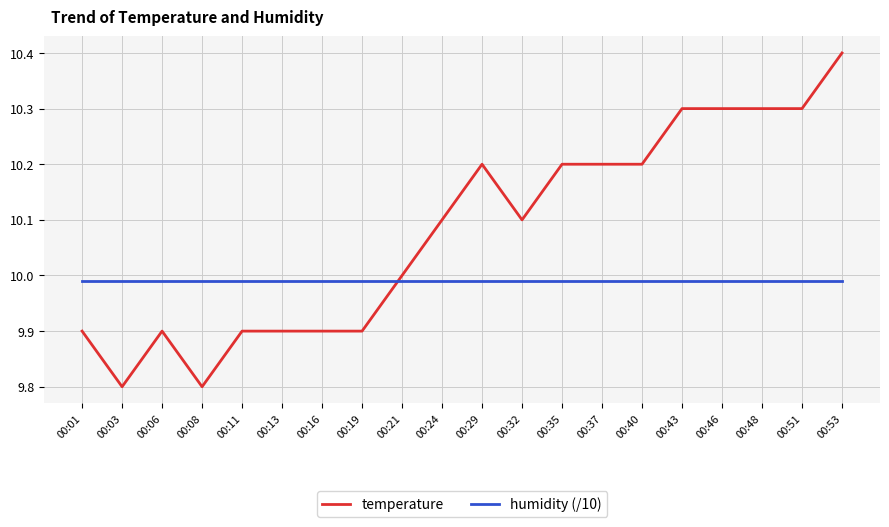

What is the difference between the temperature values at 00:53 and 00:21?

0.4